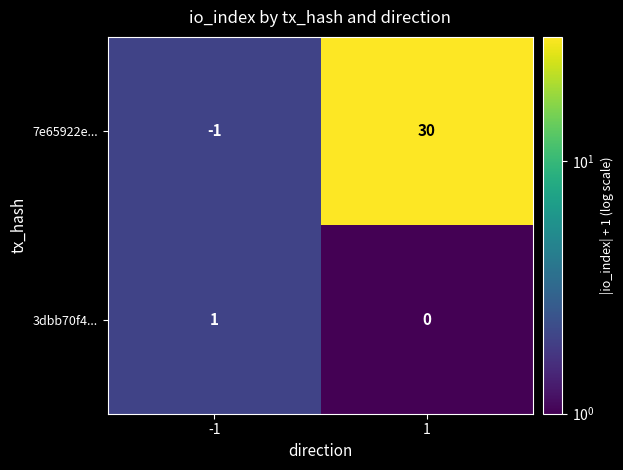

Is it true that 3dbb70f4... equals 2 at -1?

False